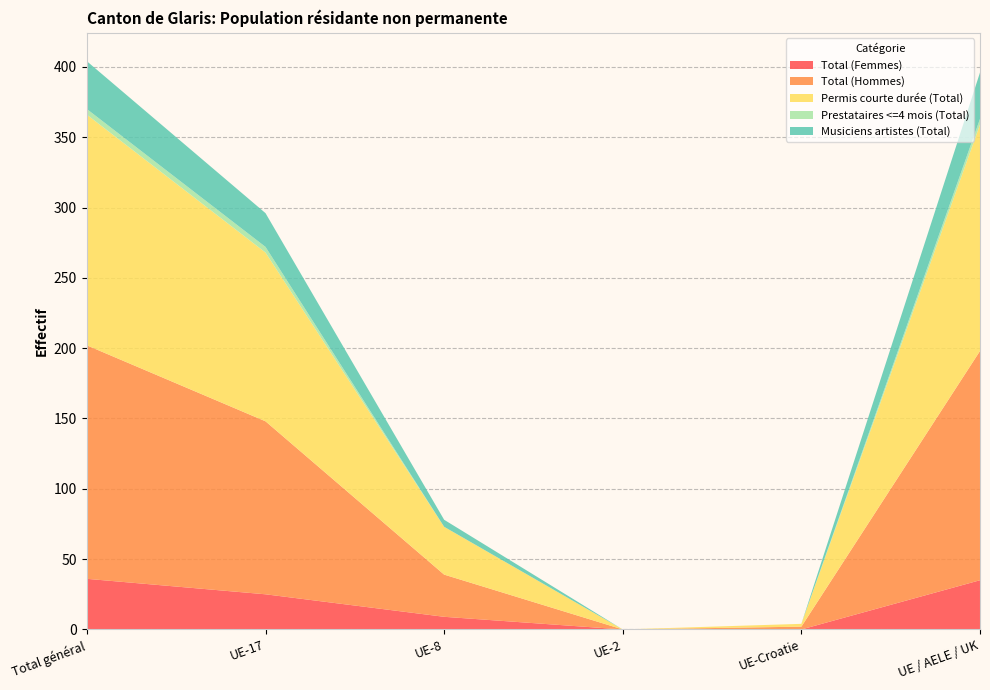

Reading left to right, transcribe all the data shown in this chart.

Total (Femmes): 36	25	9	0	0	35
Total (Hommes): 166	123	30	0	2	163
Permis courte durée (Total): 164	120	34	0	2	161
Prestataires <=4 mois (Total): 4	4	0	0	0	4
Musiciens artistes (Total): 34	24	5	0	0	33